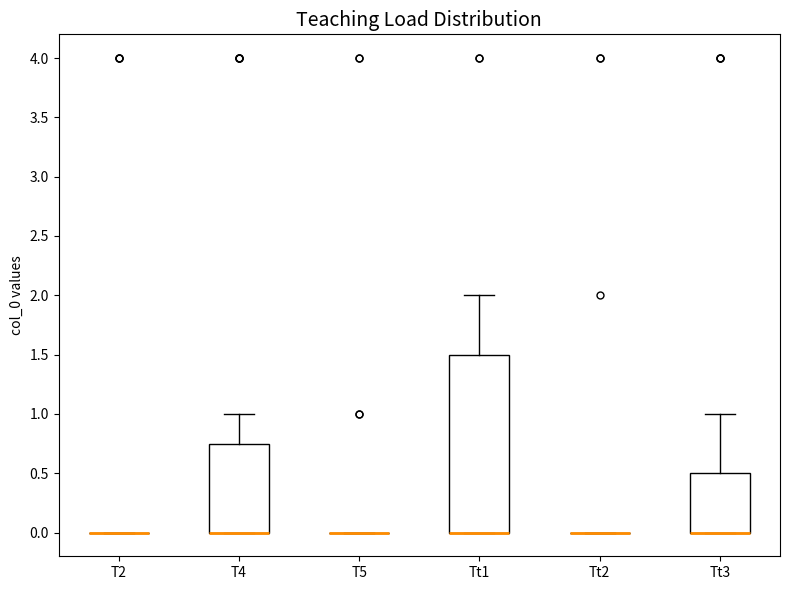

Which box is the tallest, from its lower edge to its upper edge?

Tt1